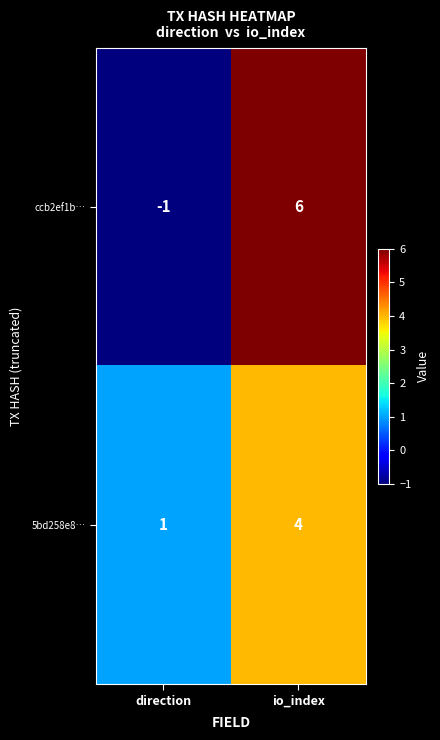

What is the maximum value shown in the chart?

6